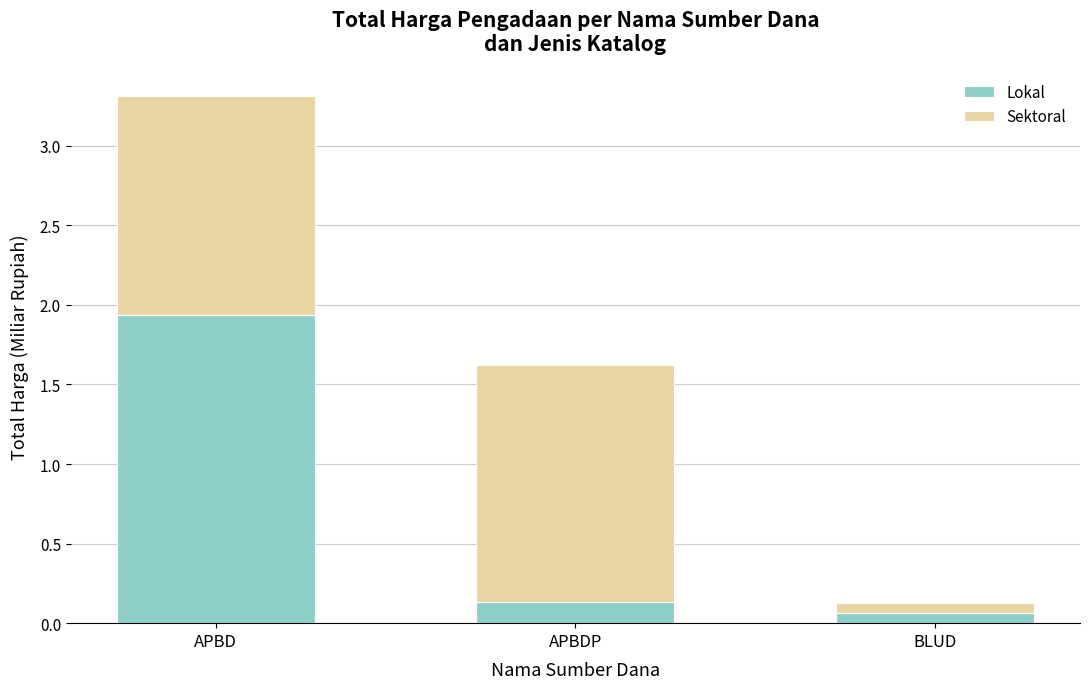

At which label is Lokal closest to 0?

BLUD